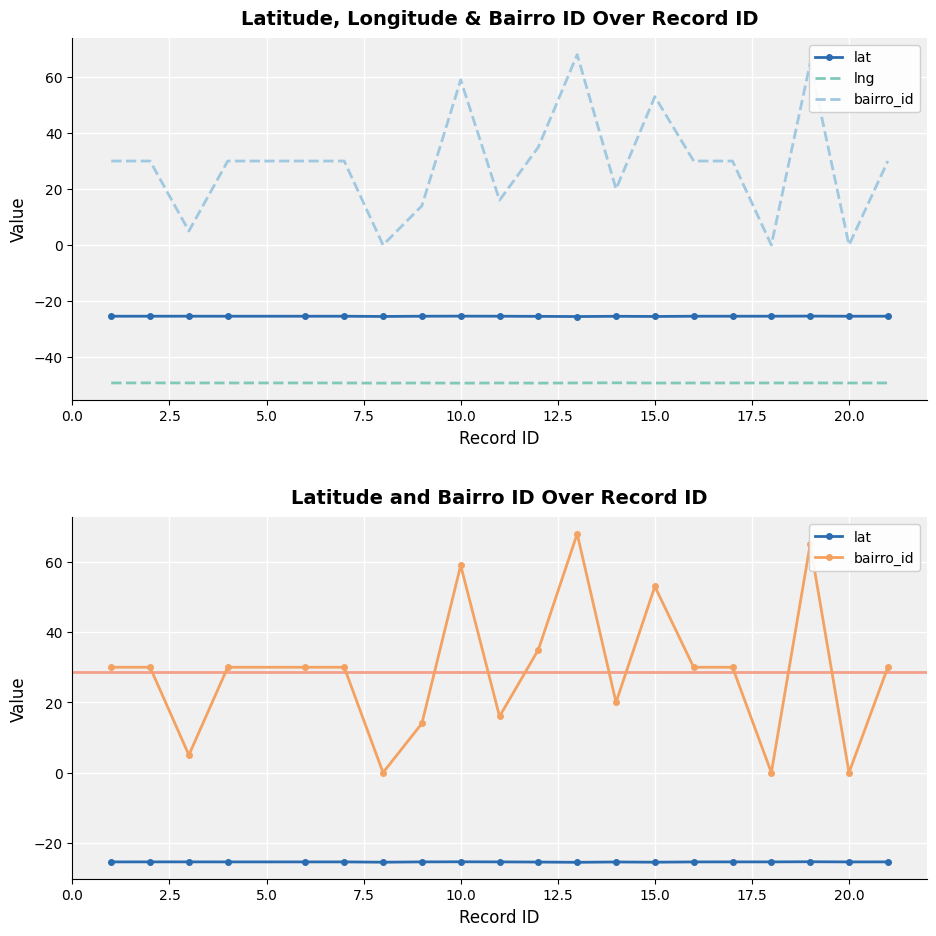

What are all the series names shown in the legend?

lat, lng, bairro_id